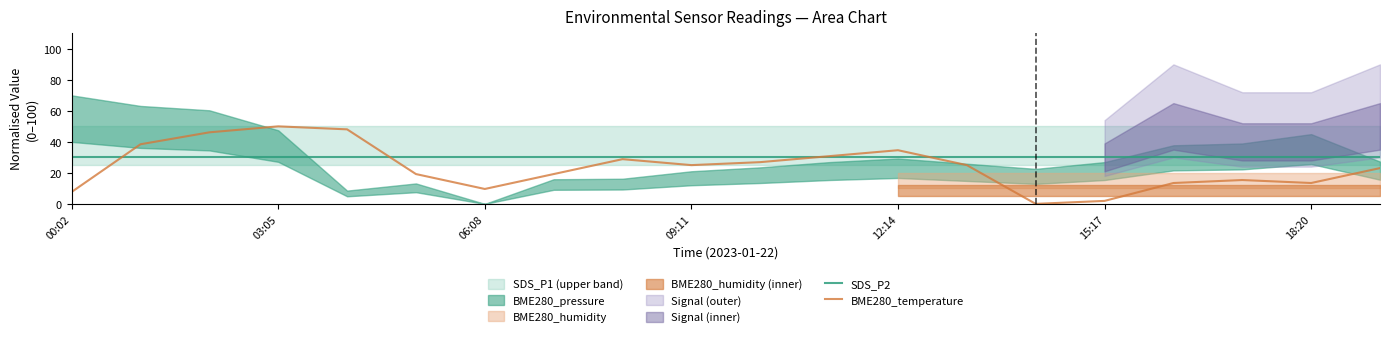

Is it true that BME280_temperature equals 6.5 at 18:20?

False